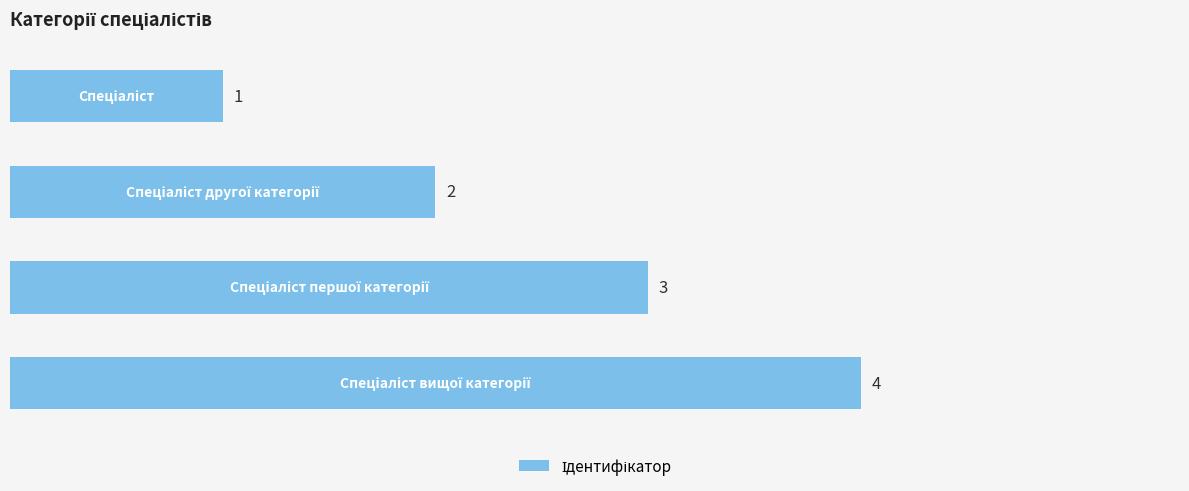

How many values are between 2 and 4?

3